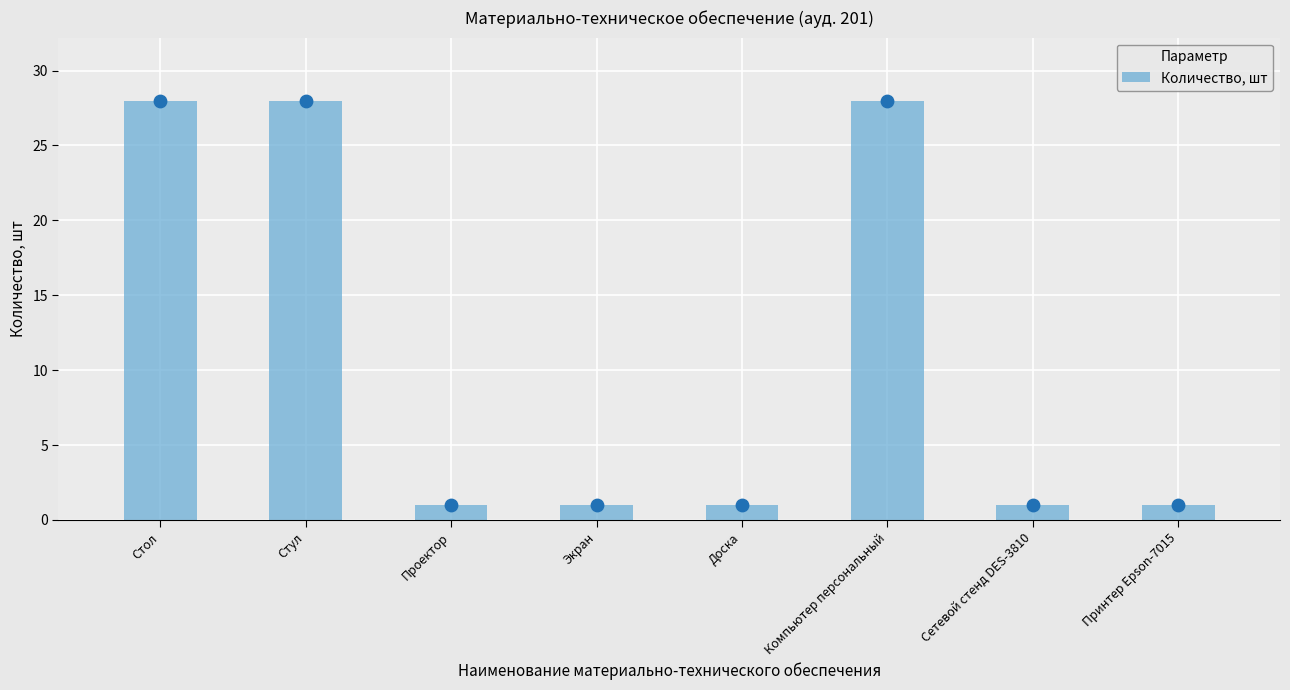

Approximately how many times larger is the value at Сетевой стенд DES-3810 compared to Проектор?

1.0